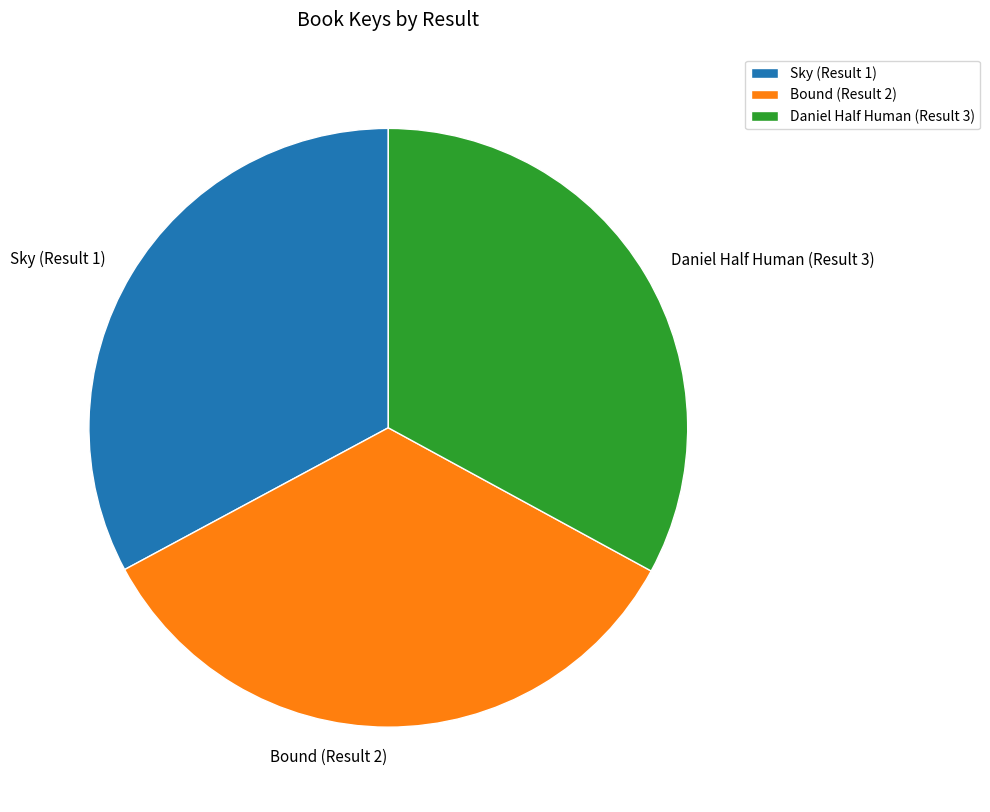

Which slice is the largest?

Bound (Result 2)